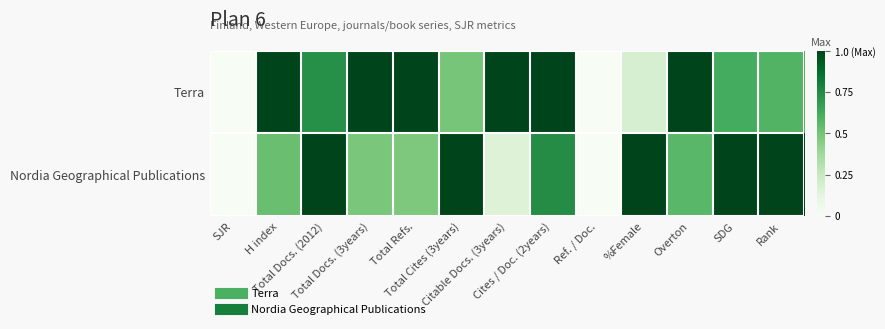

Which series has the largest total across all categories?

Terra